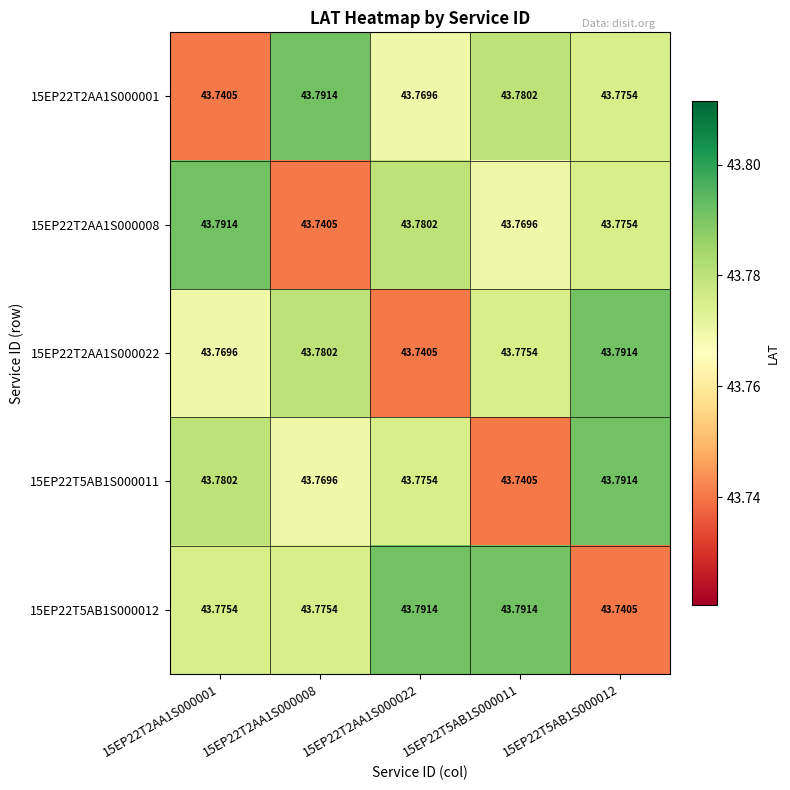

Is the value of 15EP22T5AB1S000011 at 15EP22T5AB1S000012 greater than the value of 15EP22T2AA1S000022 at 15EP22T2AA1S000022?

Yes